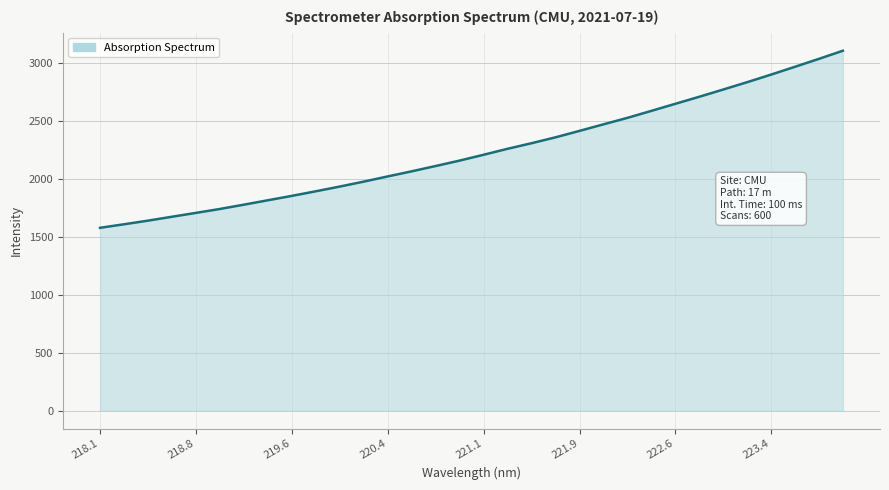

What is the difference between the maximum and minimum values?

1526.1